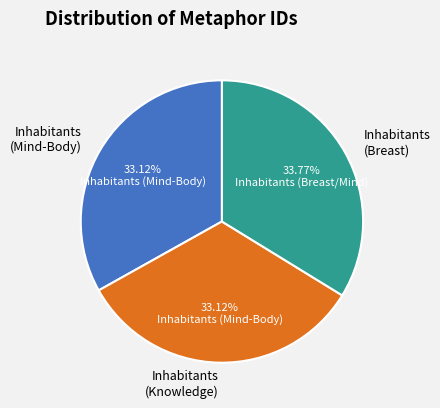

To the nearest percent, what percentage of the pie is Inhabitants (Mind-Body)?

33%